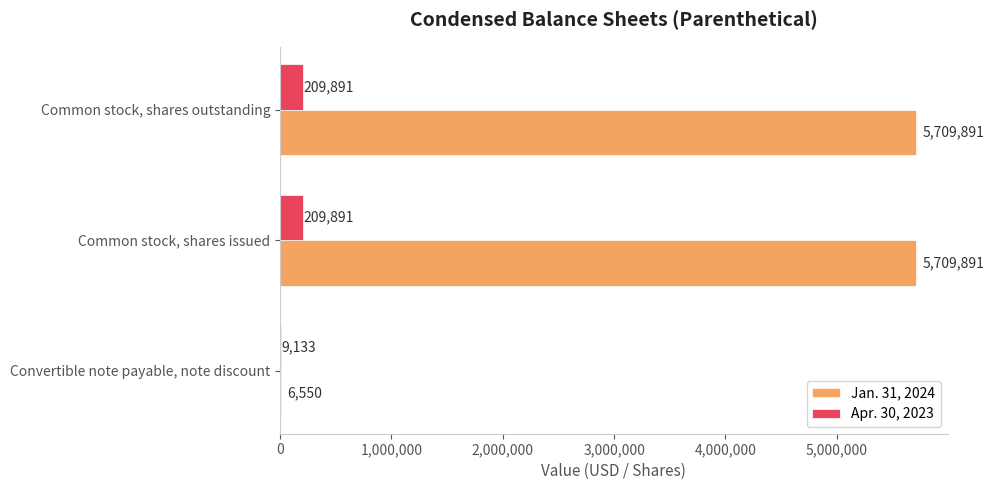

How many Apr. 30, 2023 values are between 9133 and 209891?

3